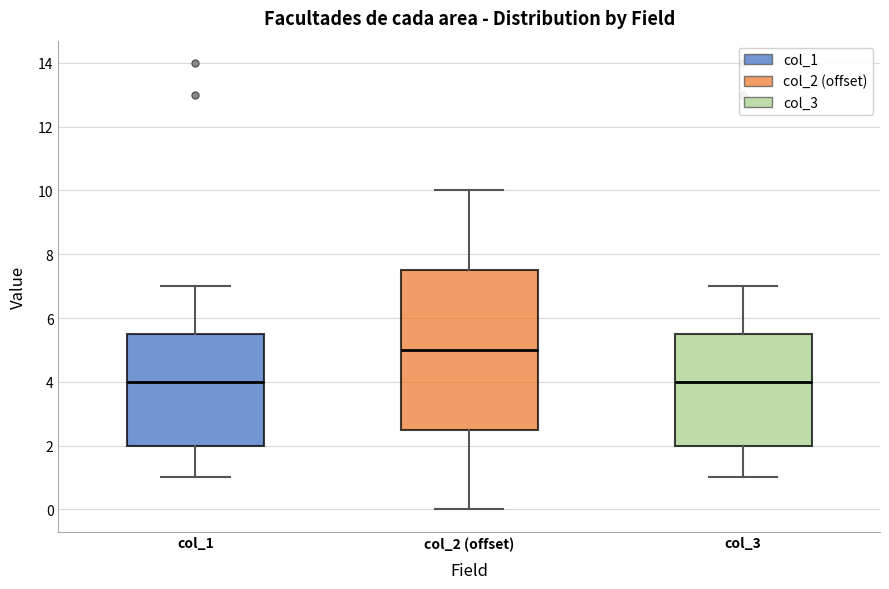

Reading left to right, read every box against the y-axis: the position of its median line, the range the box covers, and the ends of its whiskers. The values are not printed on the chart, so give them approximately, as read against the axis.

col_1: median 4.0, box 2.0 to 5.6, whiskers 1.0 to 7.0
col_2 (offset): median 5.0, box 2.6 to 7.6, whiskers 0.0 to 10.0
col_3: median 4.0, box 2.0 to 5.6, whiskers 1.0 to 7.0